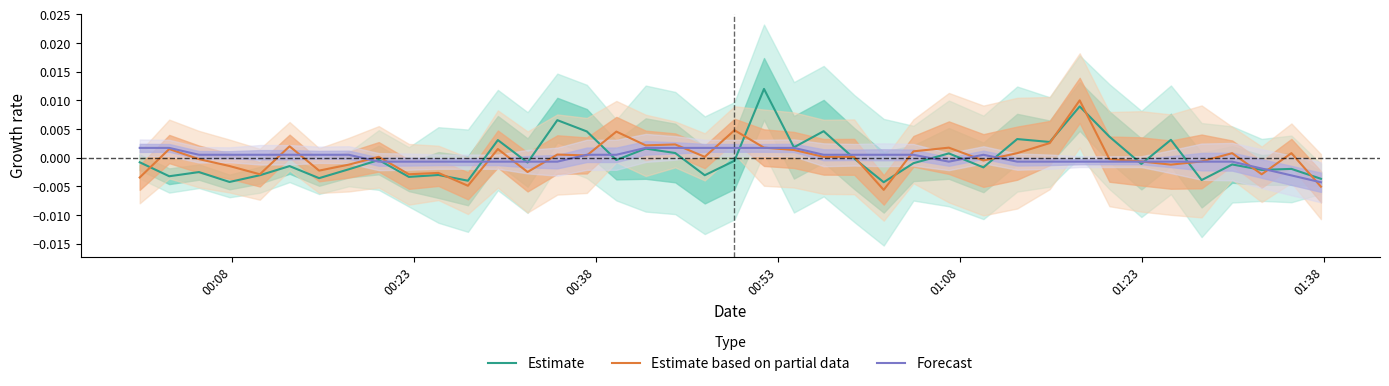

How many positive values does the Forecast series have?

21